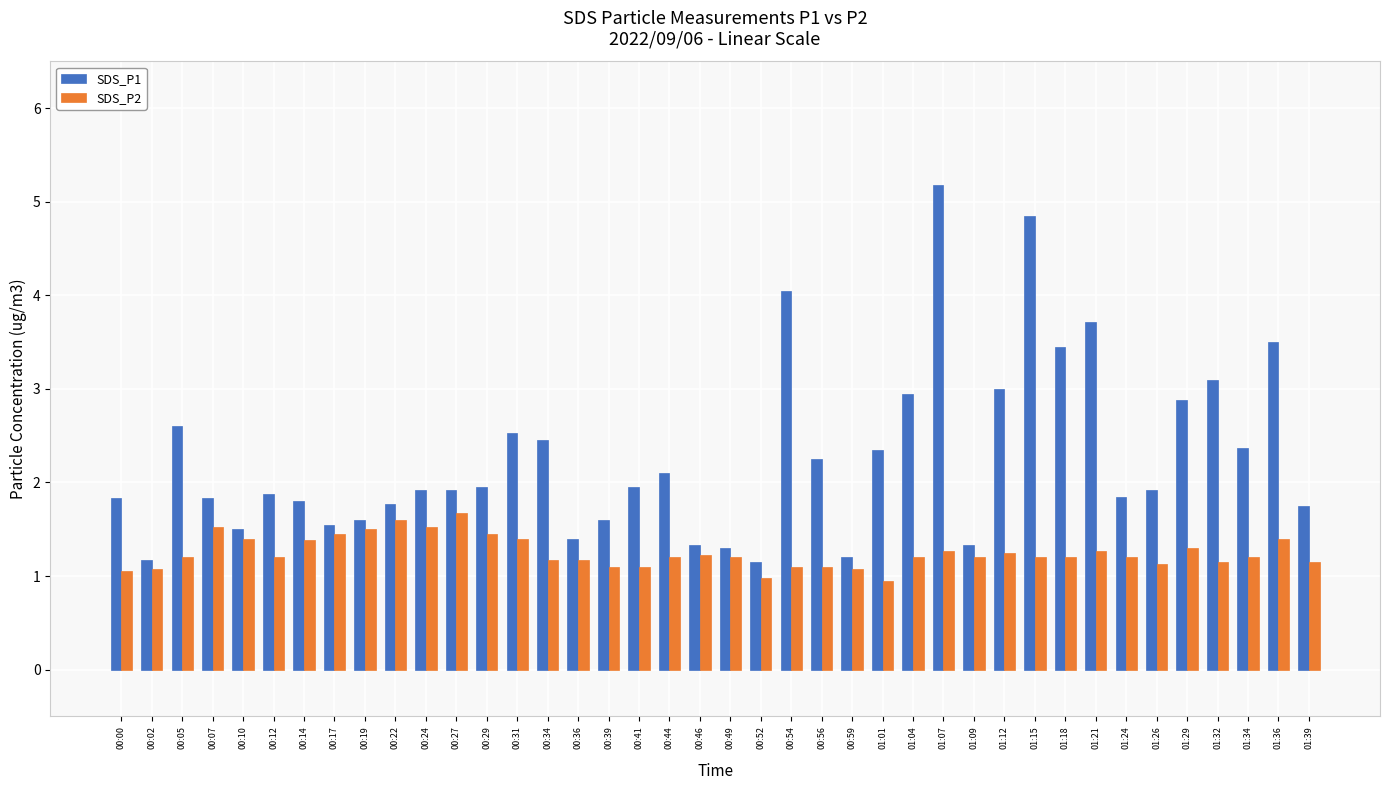

The value of SDS_P2 at 00:12 is 1.2. True or false?

True